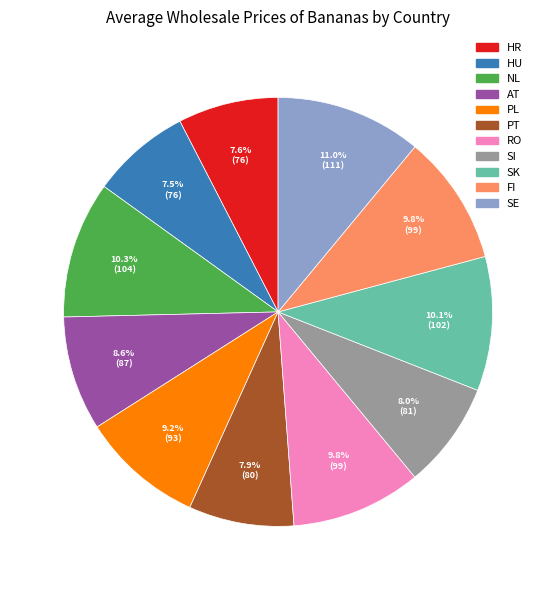

Does FI account for over 50% of the chart?

No